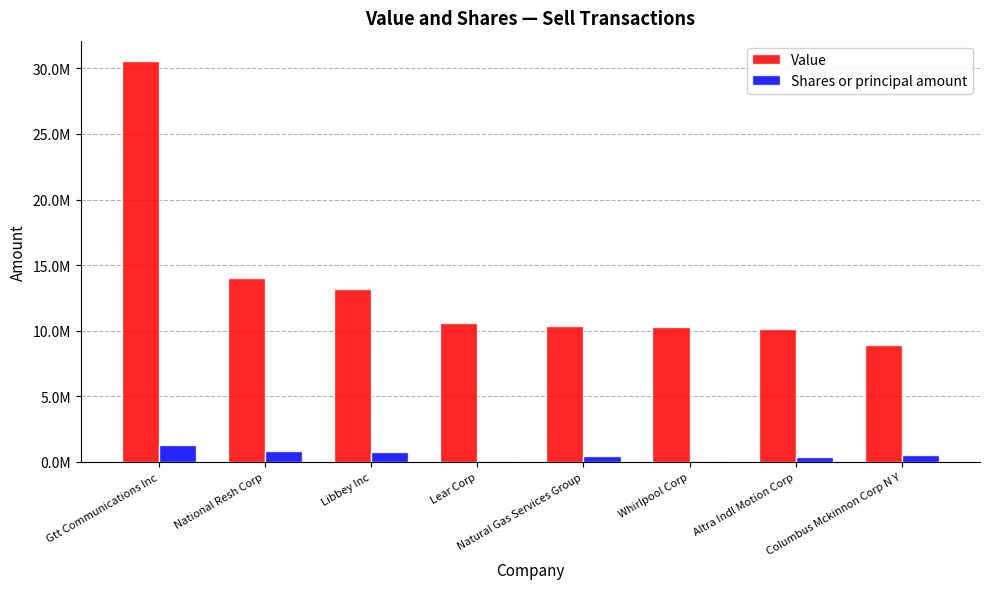

What position from the right is Libbey Inc?

6